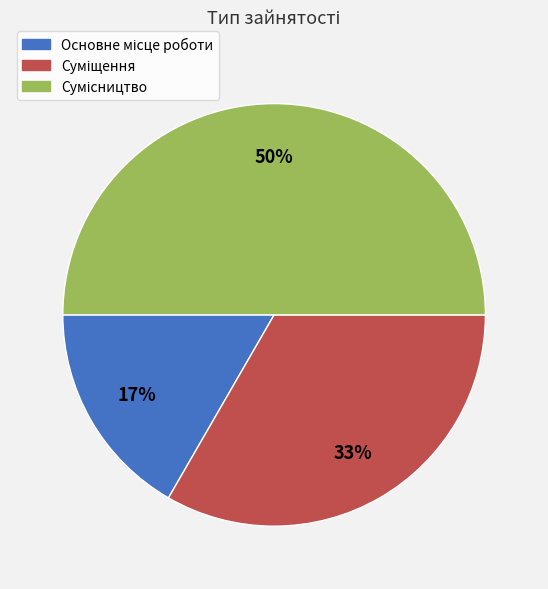

To the nearest percent, what is the difference between the largest and smallest slice percentages?

33%